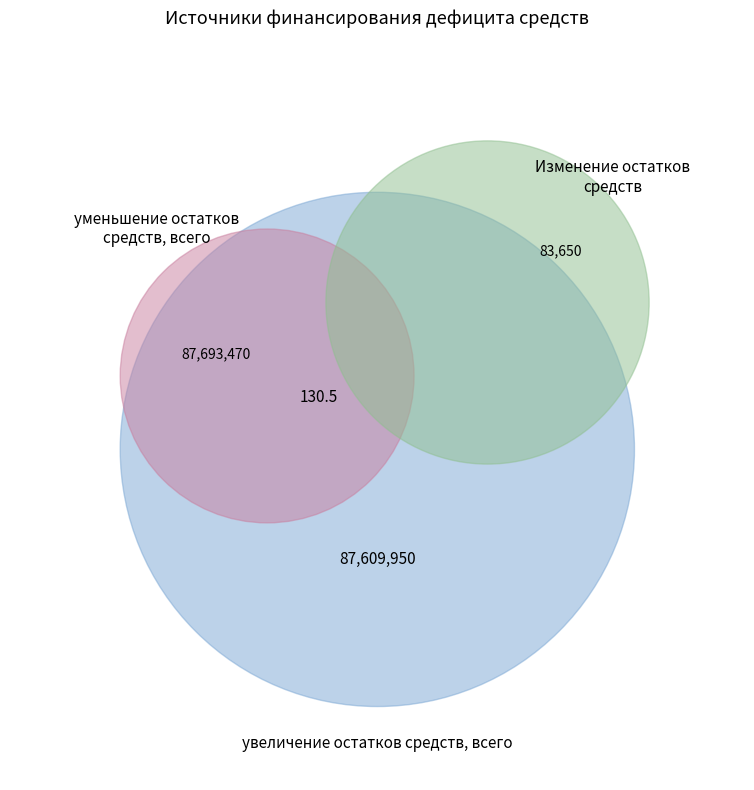

The Источники финансирования дефицита slice represents 7% of the pie. True or false?

False